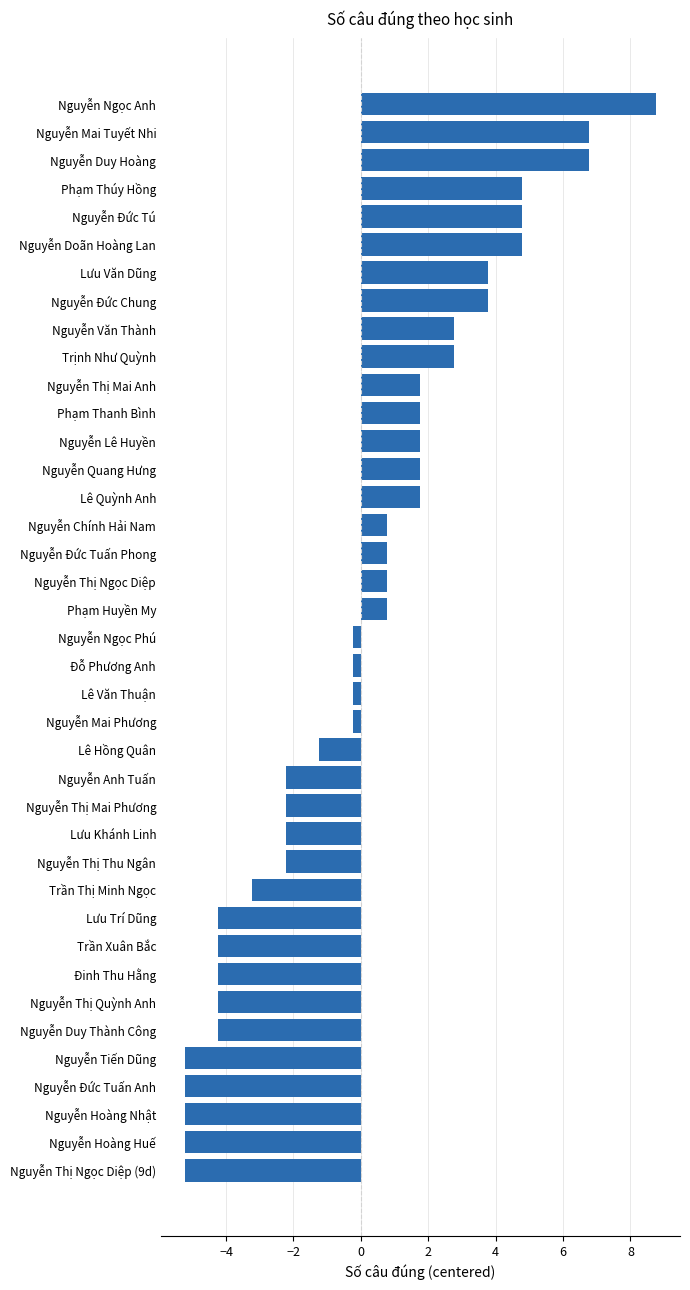

What is the approximate value at Lưu Khánh Linh?

-2.2